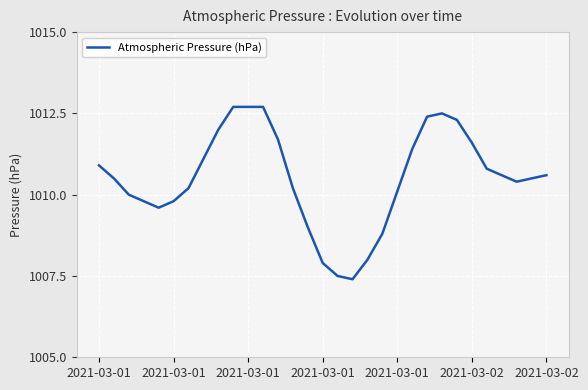

Does the chart display data point markers on the line(s)?

No